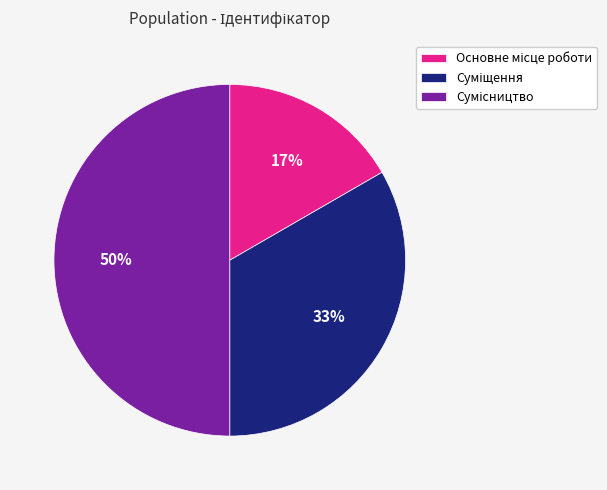

To the nearest percent, what is the difference between the largest and smallest slice percentages?

33%